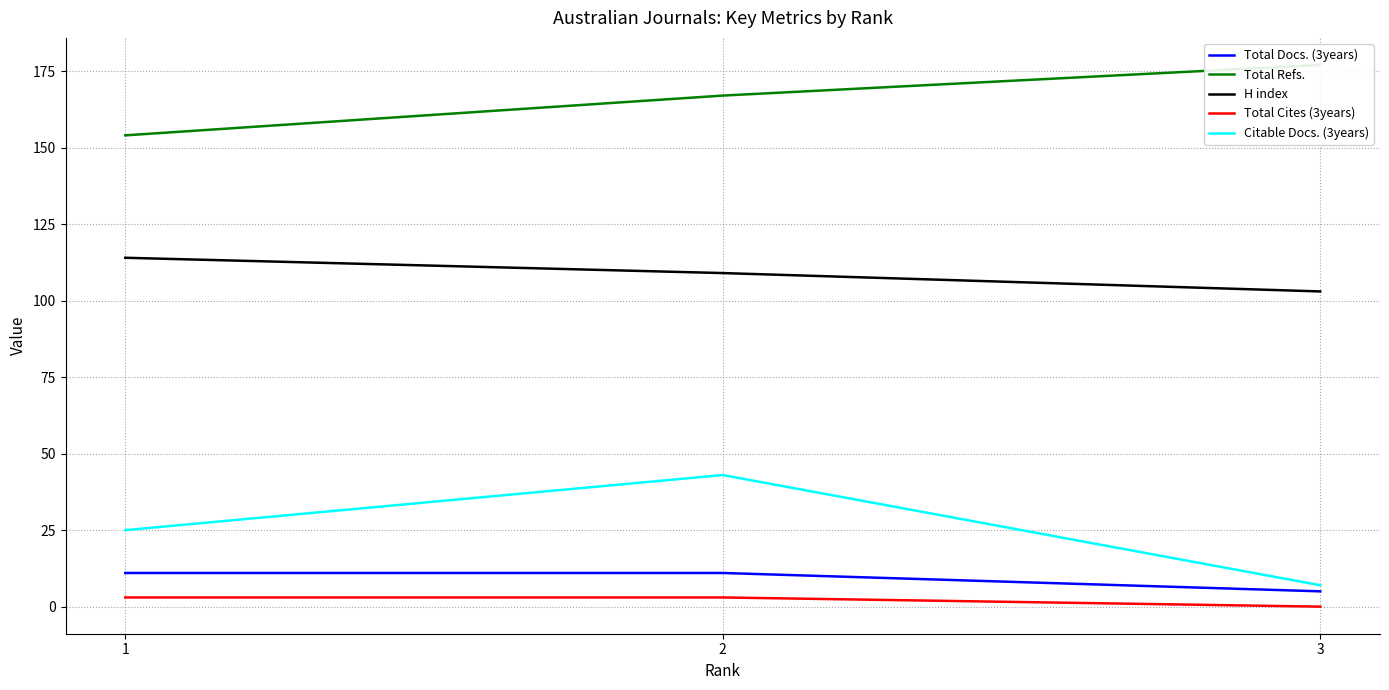

The H index series shows 103 at 3. True or false?

True